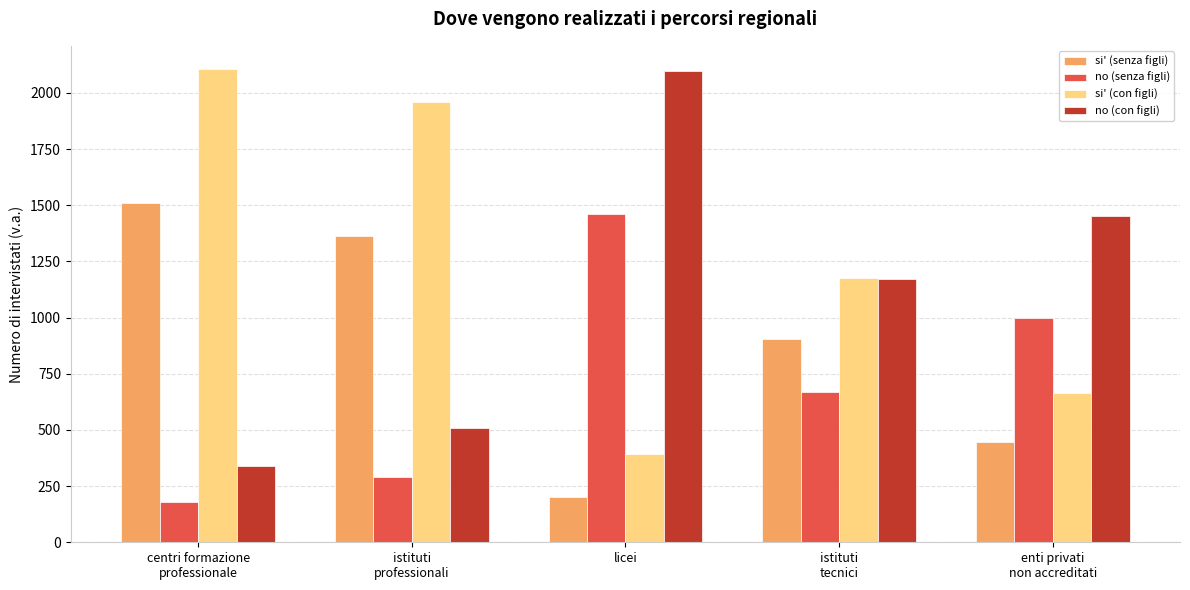

Which label corresponds to the smallest value in the chart?

centri formazione
professionale